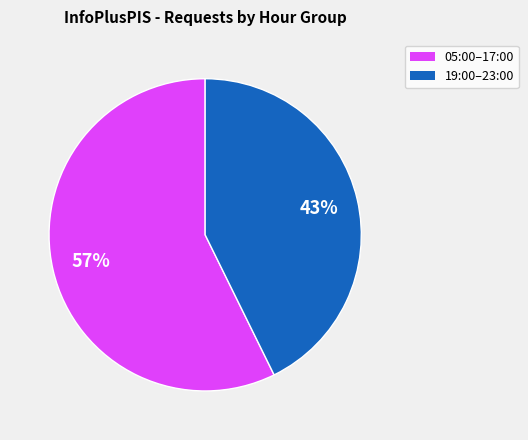

Is there a majority slice in this chart?

Yes